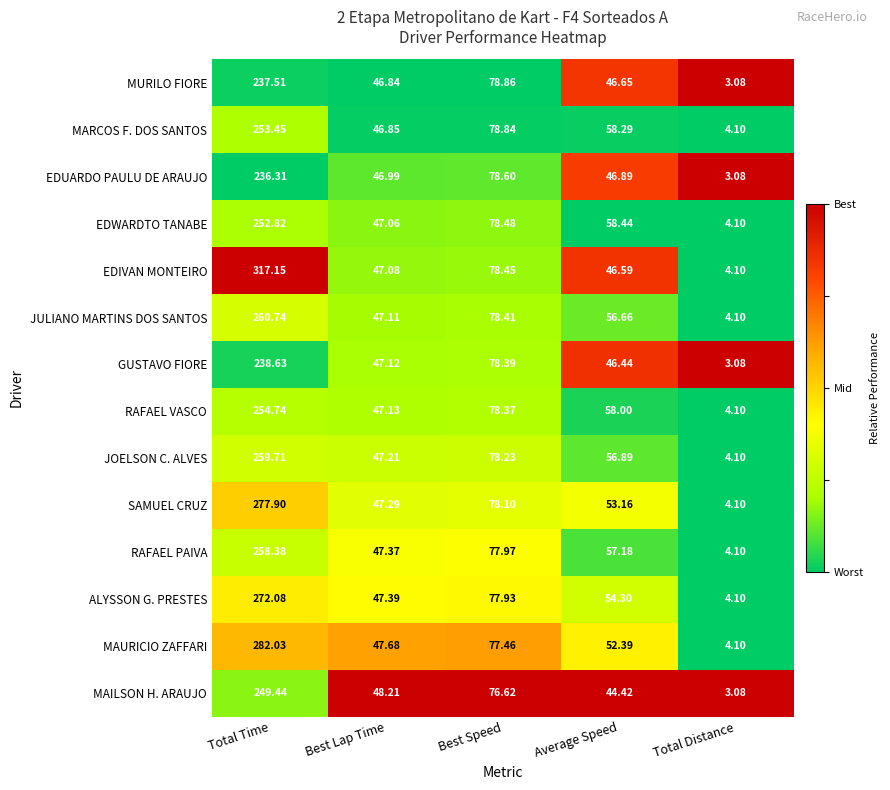

Which series has the largest total across all categories?

EDIVAN MONTEIRO